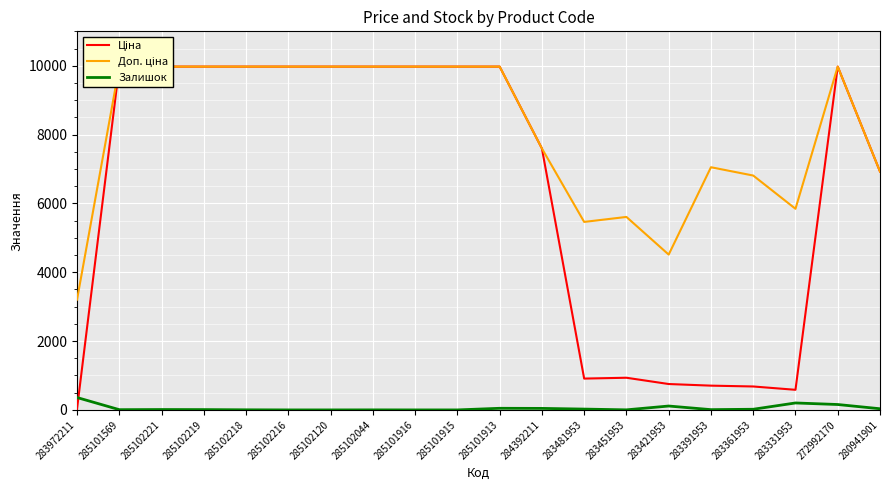

Which series has the largest total across all categories?

Доп. ціна